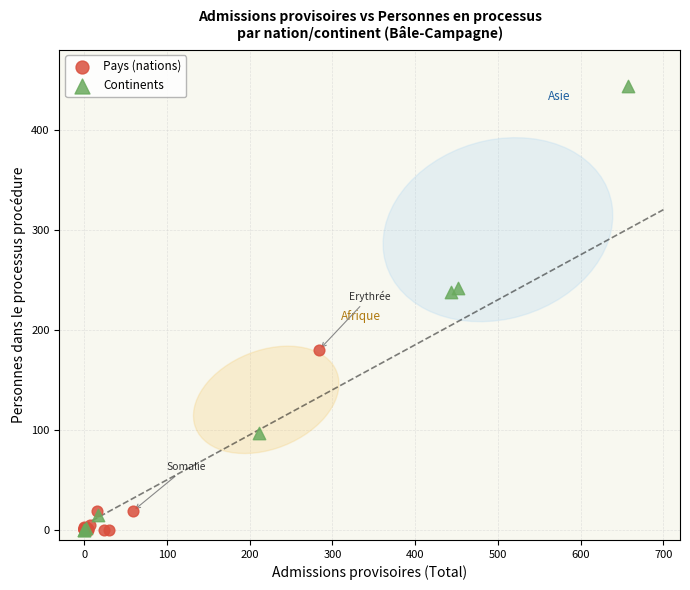

Which series contains the highest Y value?

Continents